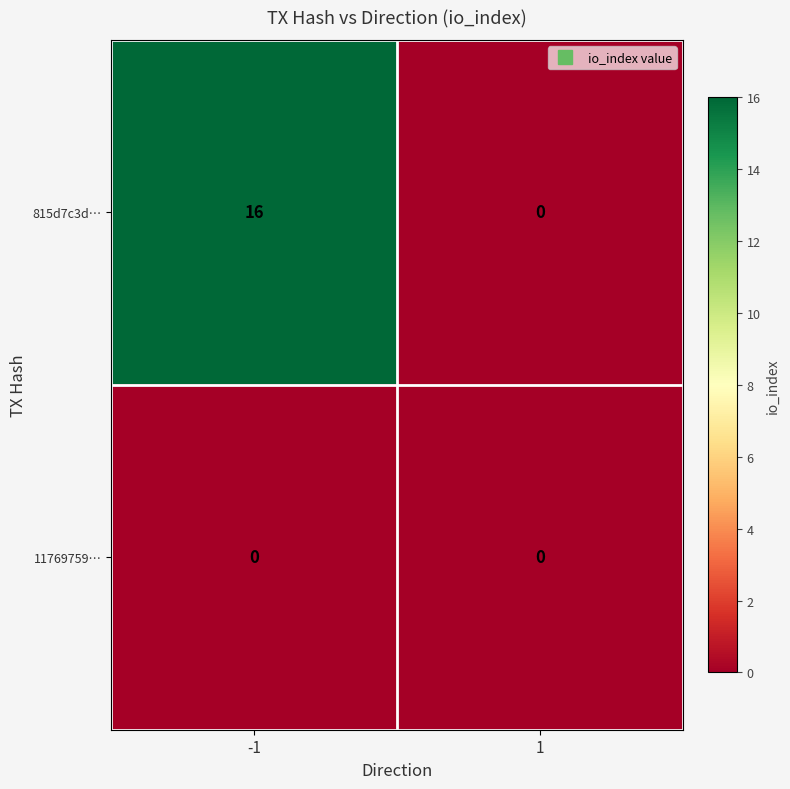

List the series in order of their peak value, highest first.

815d7c3d…, 11769759…